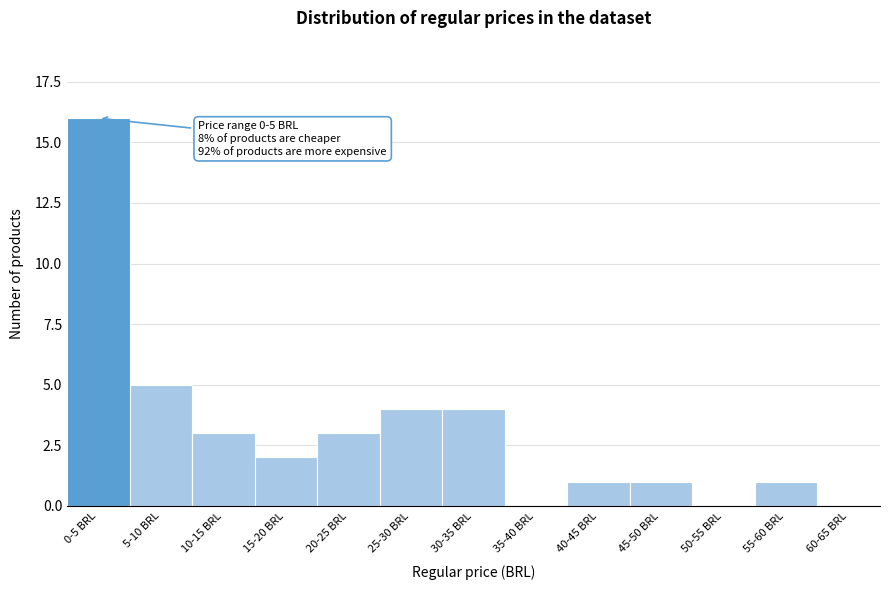

Reading left to right, what are all the values shown in this chart?

0-5 BRL=16	5-10 BRL=5	10-15 BRL=3	15-20 BRL=2	20-25 BRL=3	25-30 BRL=4	30-35 BRL=4	35-40 BRL=0	40-45 BRL=1	45-50 BRL=1	50-55 BRL=0	55-60 BRL=1	60-65 BRL=0